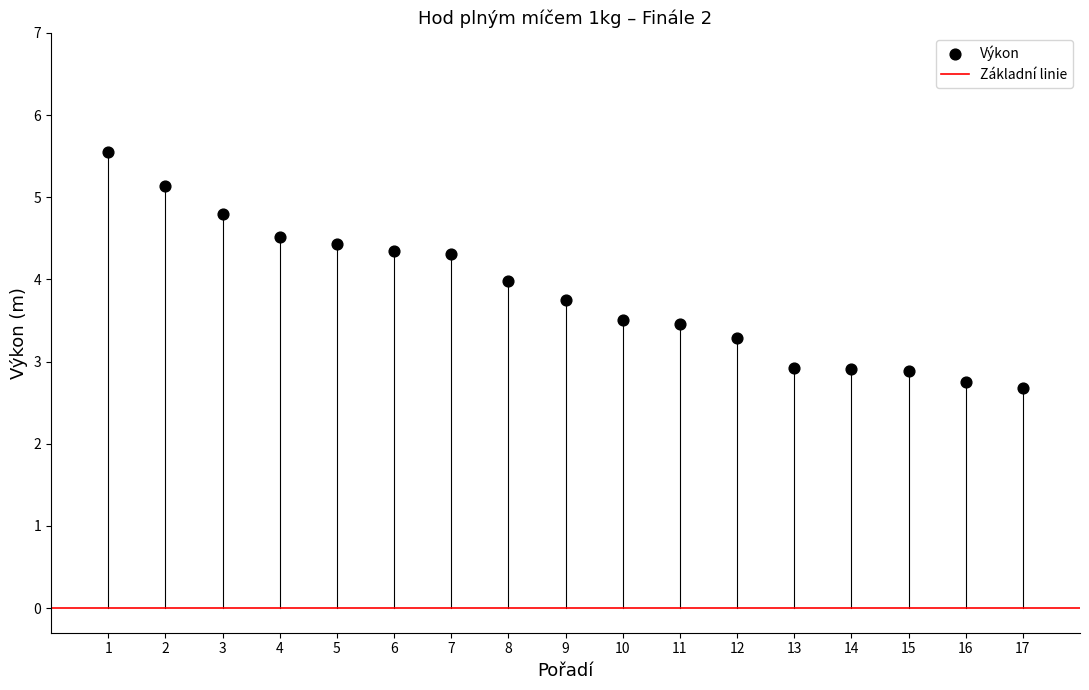

What is the range of Y values (max minus min)?

2.9